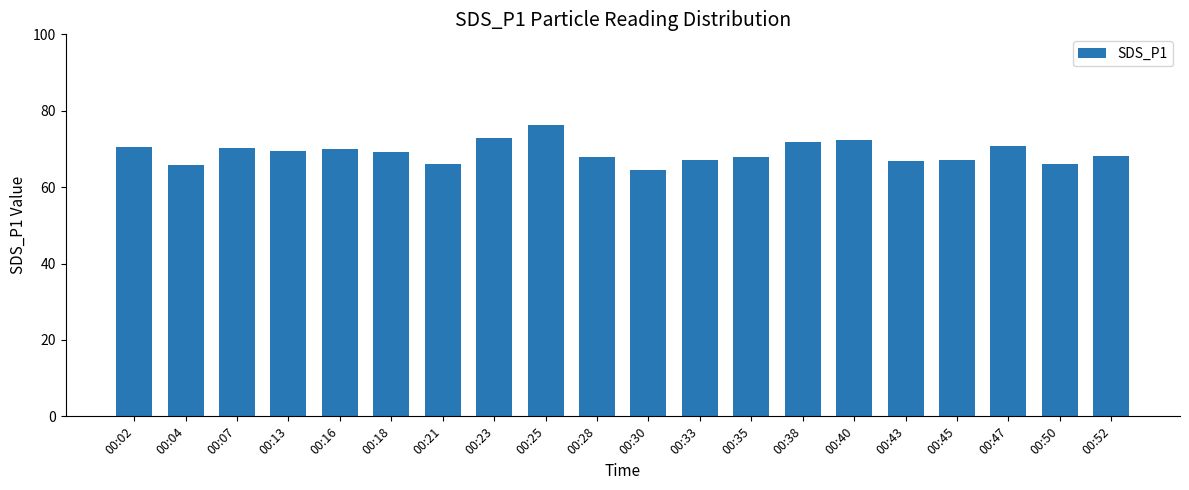

Read the value at 00:23.

72.8